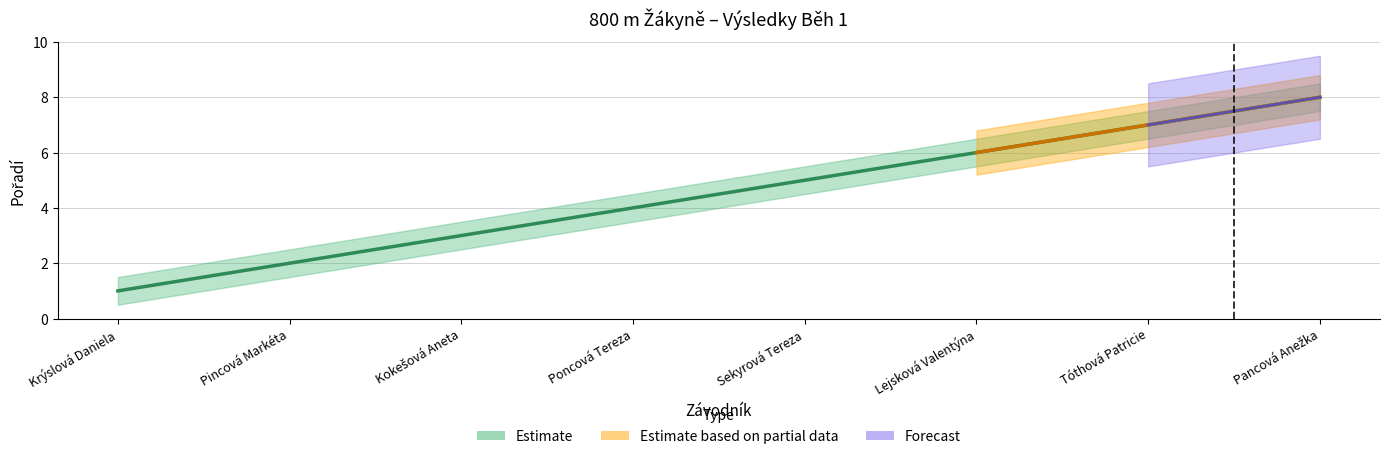

What is the label of the 2nd point from the left?

Pincová Markéta